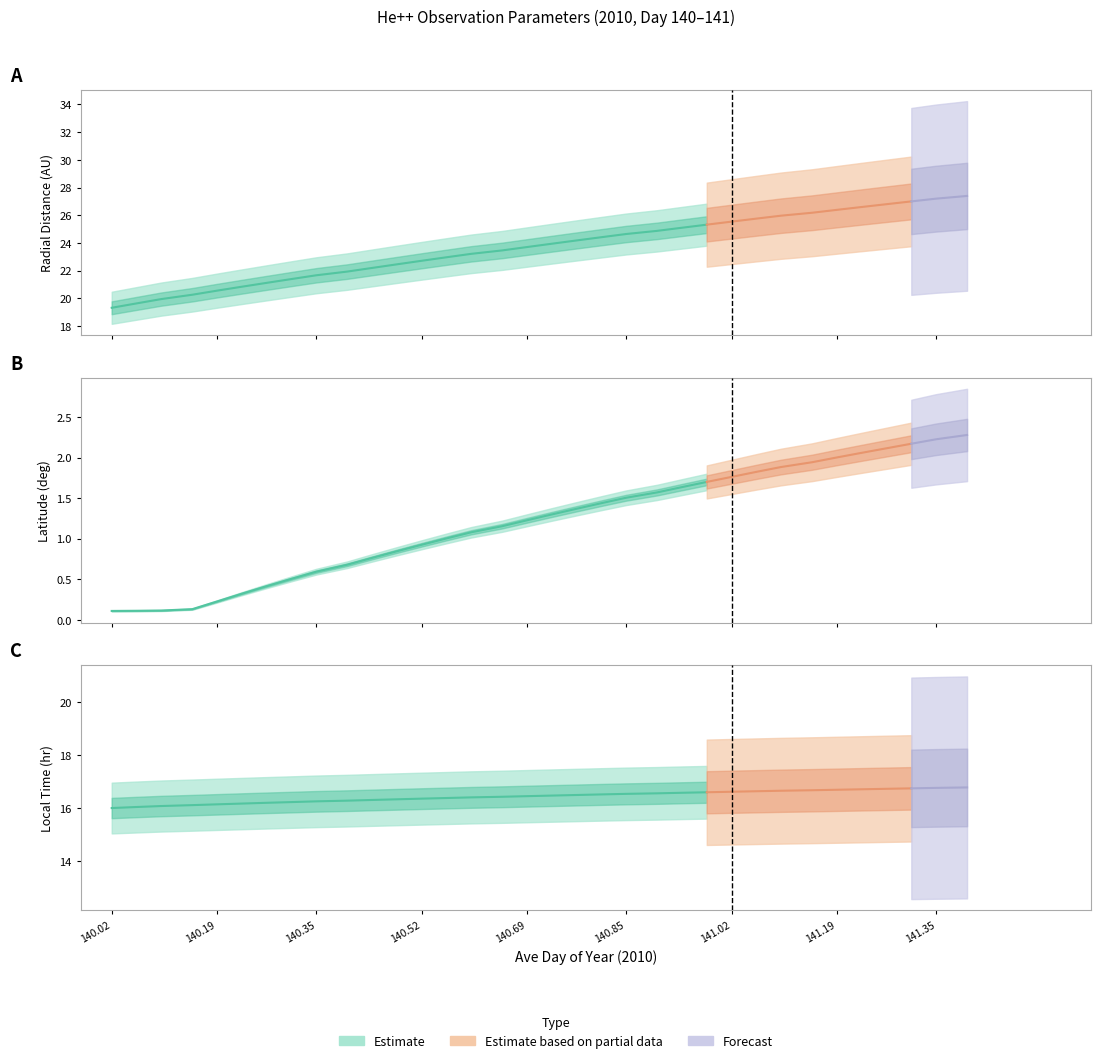

True or false: Local_Time and Latitude intersect in this chart.

False